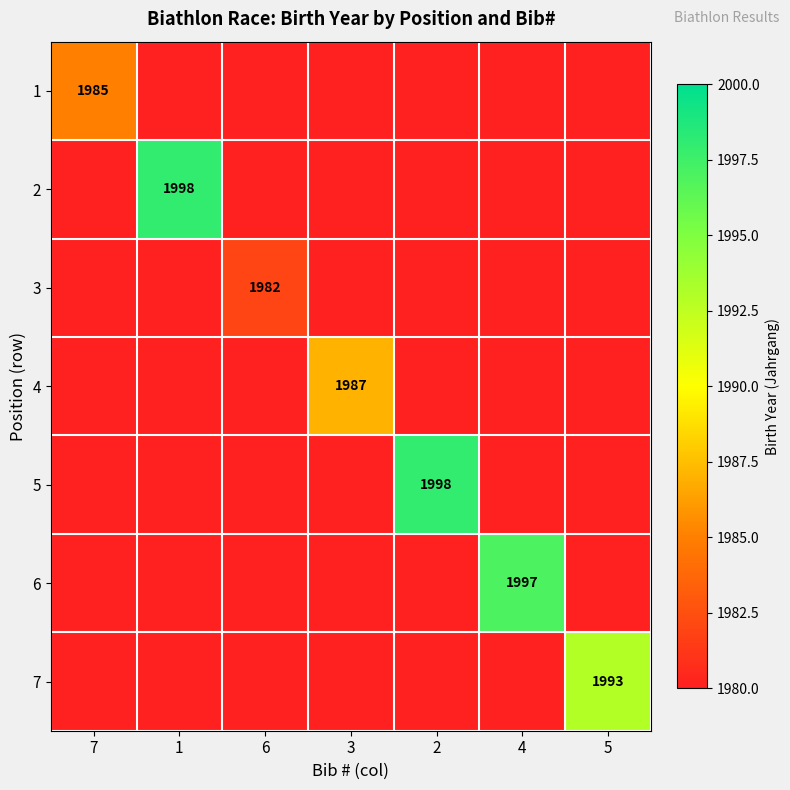

Is it true that 2 equals 1998 at 1?

True